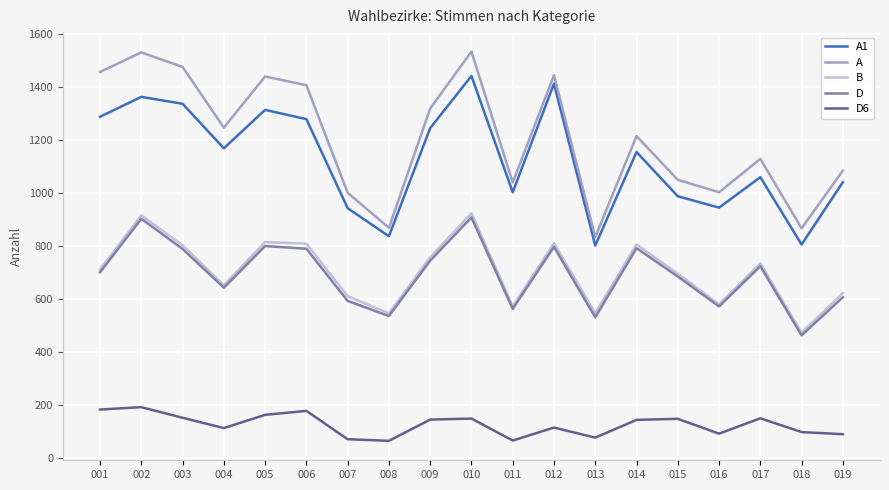

How many series are shown in this chart?

5